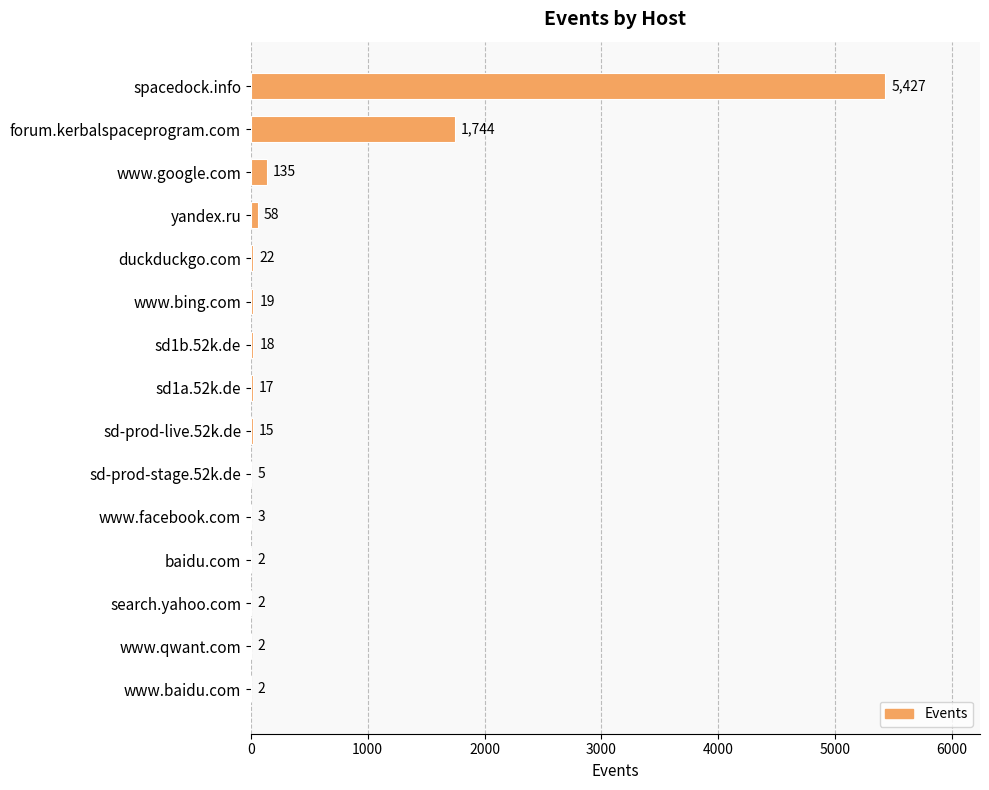

Which label corresponds to the largest value in the chart?

spacedock.info